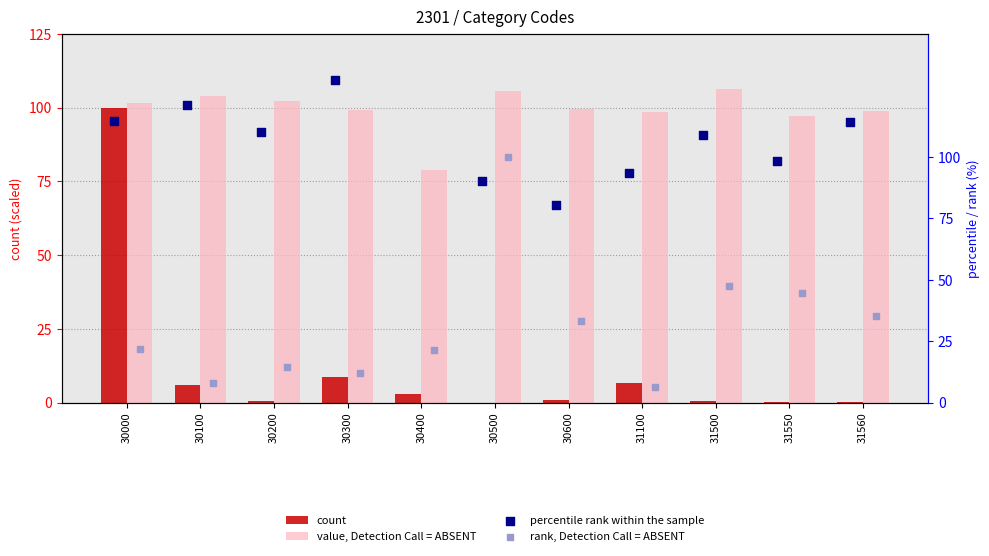

Is the value of rank, Detection Call = ABSENT at 30000 greater than the value of value, Detection Call = ABSENT at 31500?

No